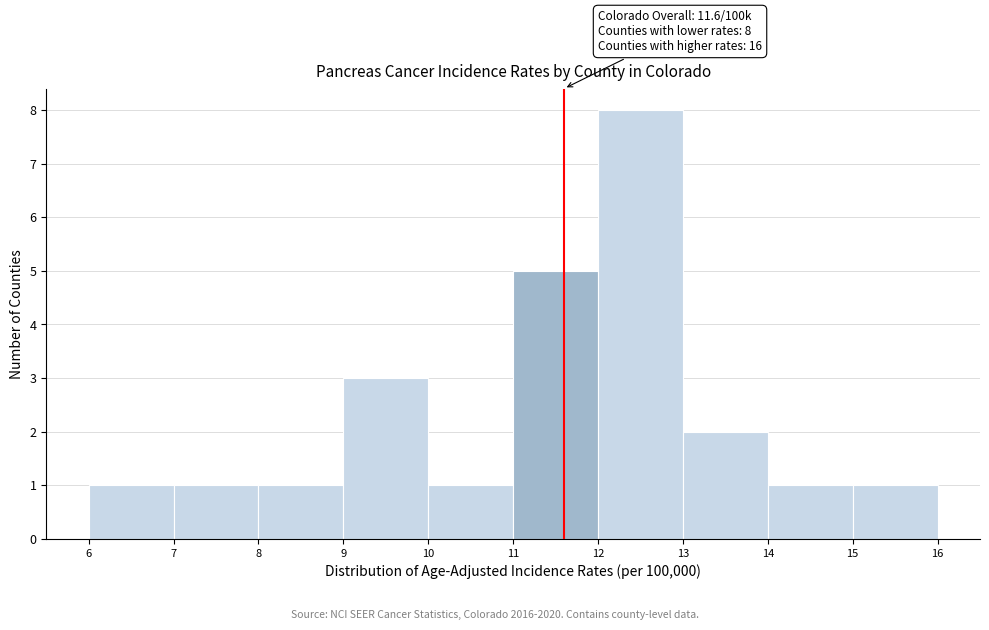

Which range on the x-axis has the tallest bar?

12 to 13